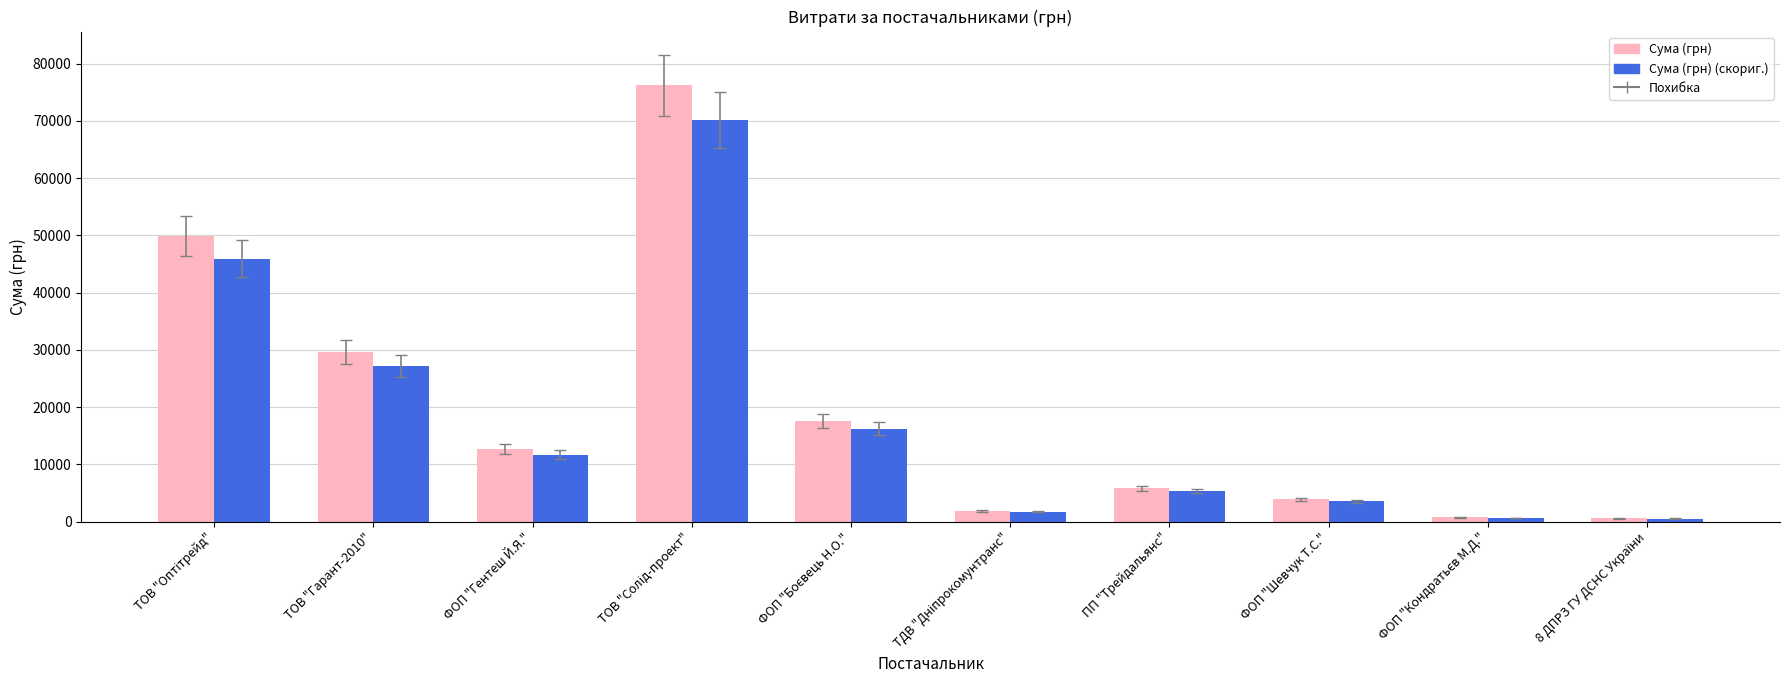

What is the difference between the second highest and second lowest values in the Сума (грн) series?

49187.0